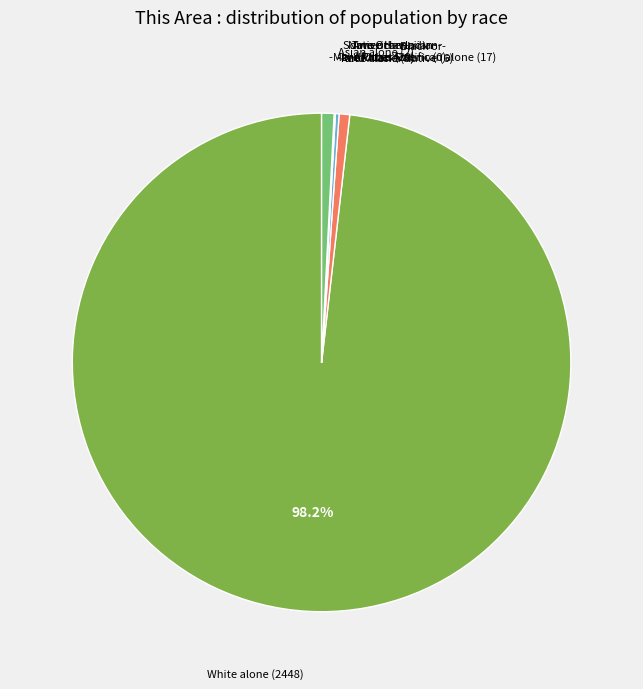

Does any single category account for the majority?

Yes